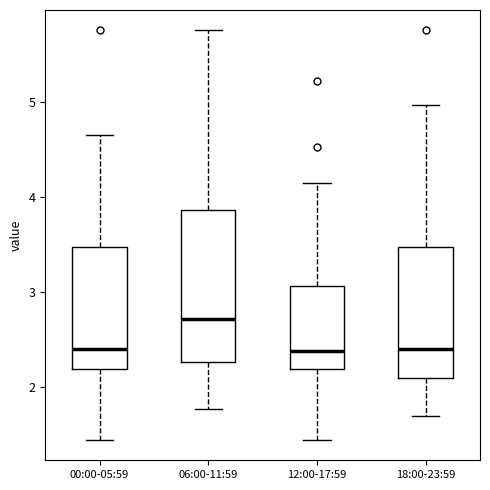

Reading left to right, read every box against the y-axis: the position of its median line, the range the box covers, and the ends of its whiskers. The values are not printed on the chart, so give them approximately, as read against the axis.

00:00-05:59: median 2.4, box 2.2 to 3.5, whiskers 1.5 to 4.7
06:00-11:59: median 2.7, box 2.3 to 3.9, whiskers 1.8 to 5.8
12:00-17:59: median 2.4, box 2.2 to 3.1, whiskers 1.5 to 4.2
18:00-23:59: median 2.4, box 2.1 to 3.5, whiskers 1.7 to 5.0